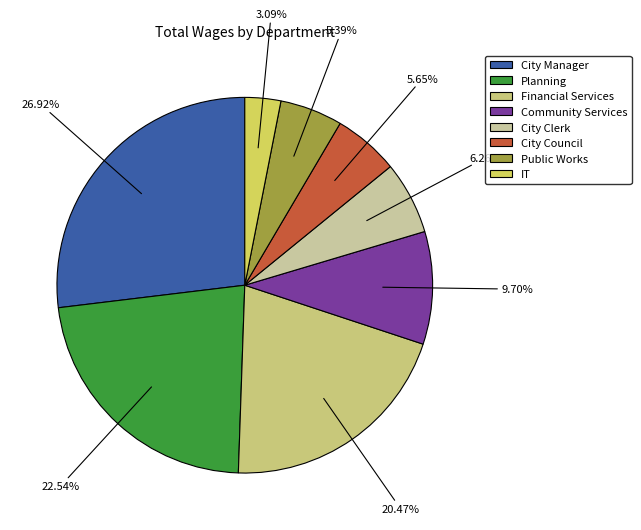

Approximately how many times larger is the value at City Clerk compared to Planning?

0.3